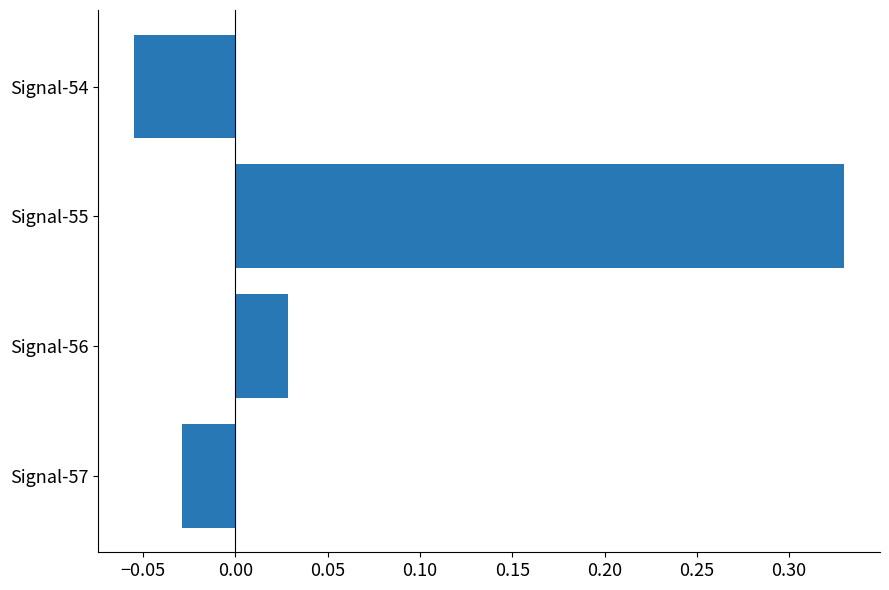

At which category does the chart reach its minimum across all series?

Signal-54